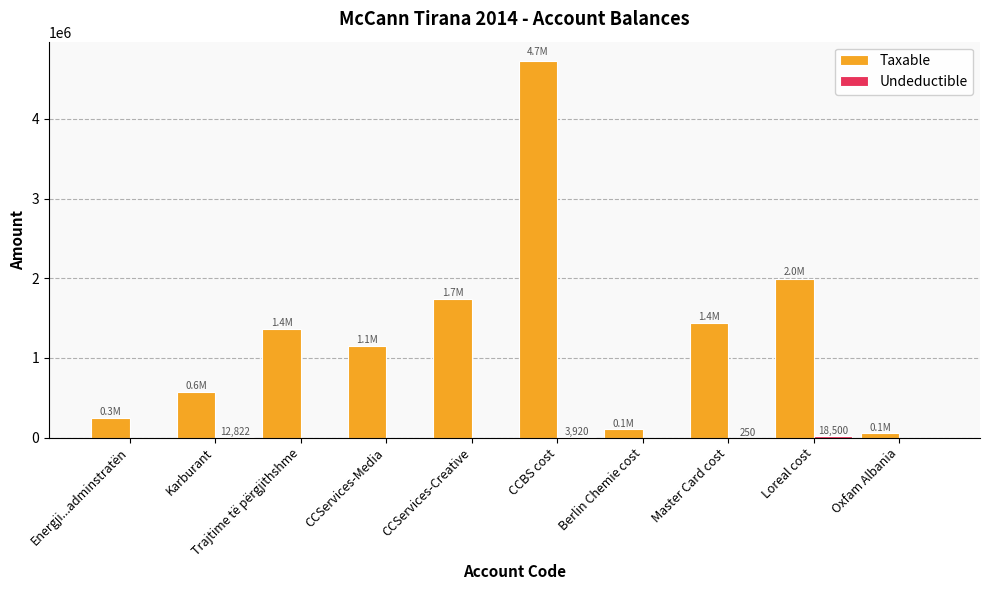

The value of Taxable at CCServices-Creative is 654838.3. True or false?

False